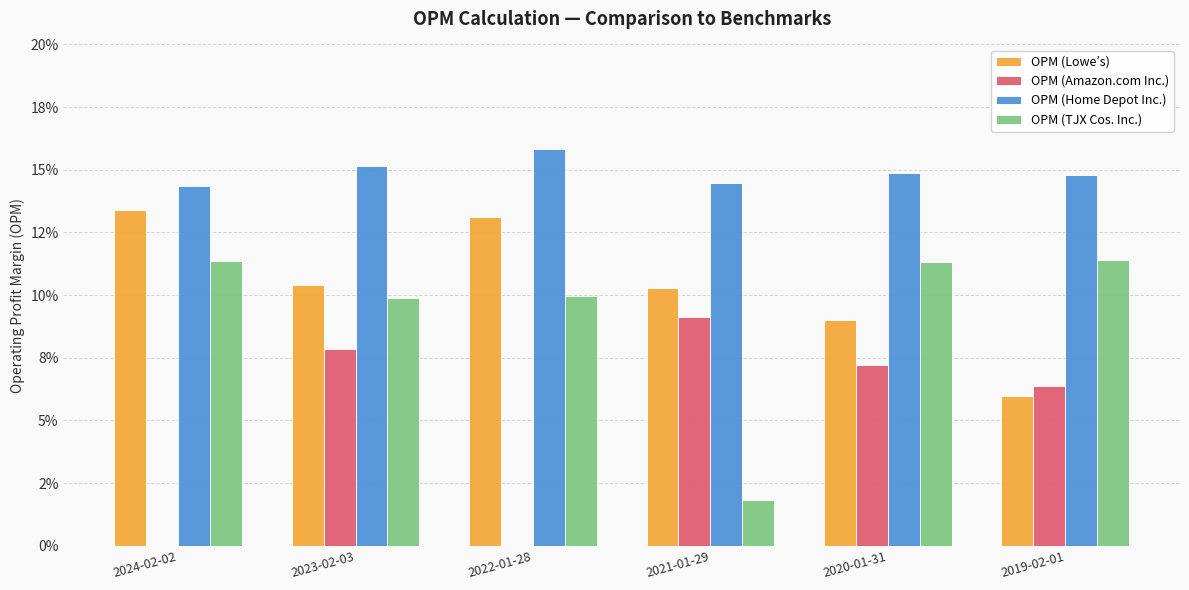

What is the label of the 3rd bar from the right?

2021-01-29